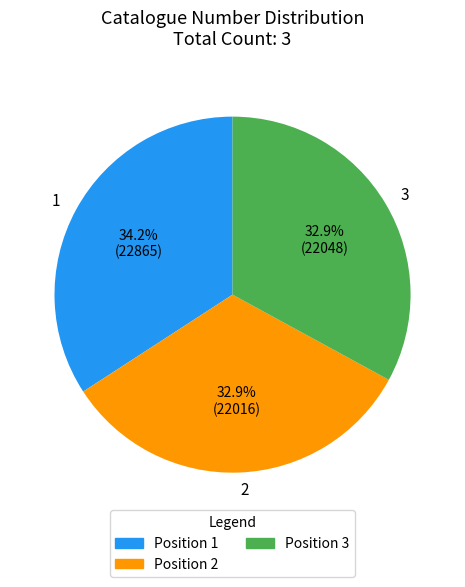

How many segments does this pie chart have?

3